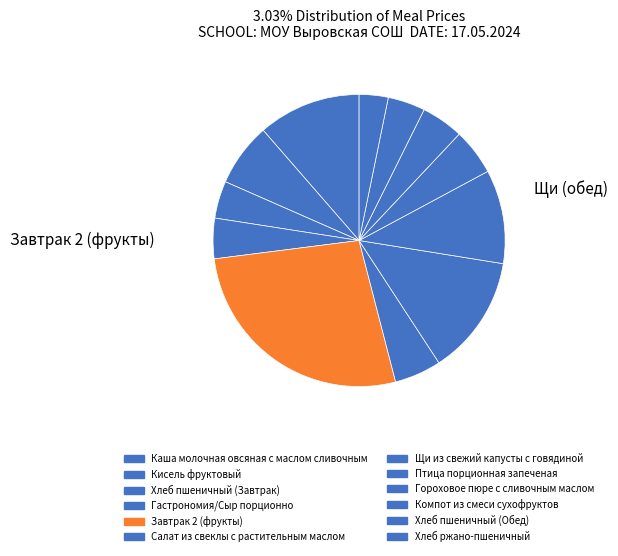

Is there any slice that represents more than half of the pie?

No